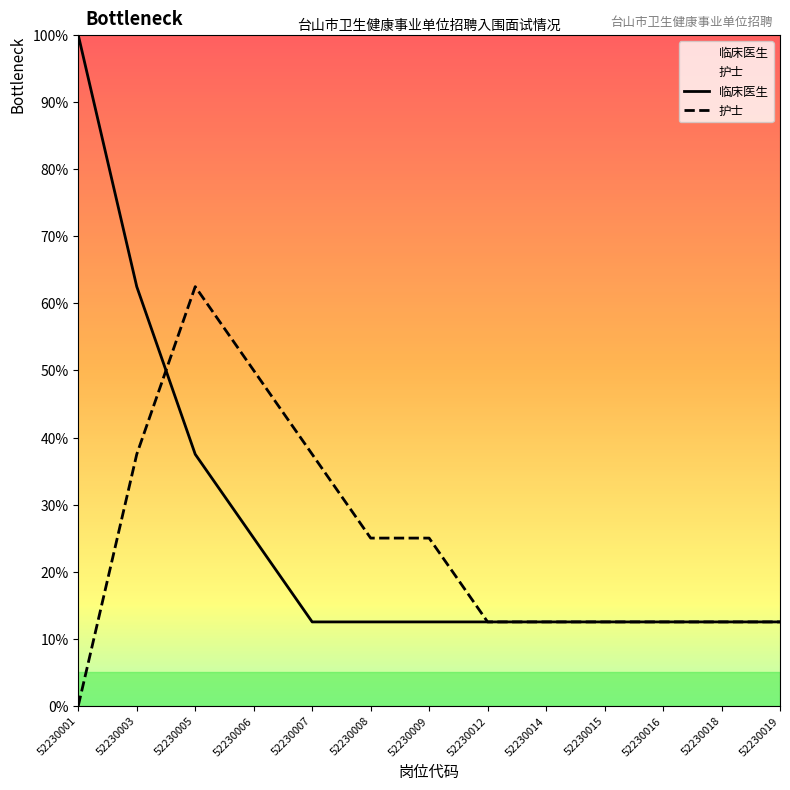

How many intersections are there between 临床医生 and 护士?

1